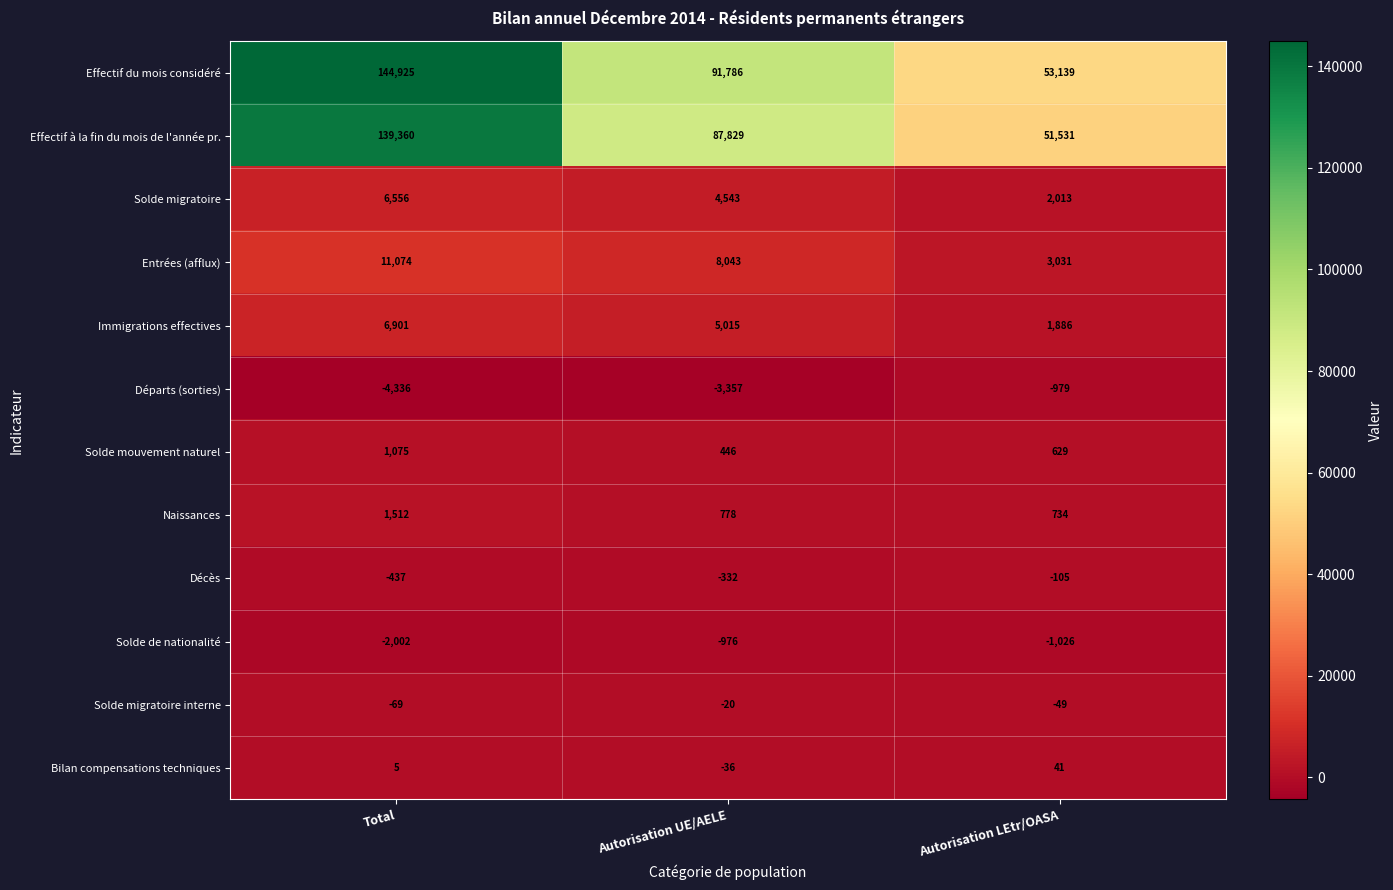

The Solde migratoire series shows 2013 at Autorisation LEtr/OASA. True or false?

True